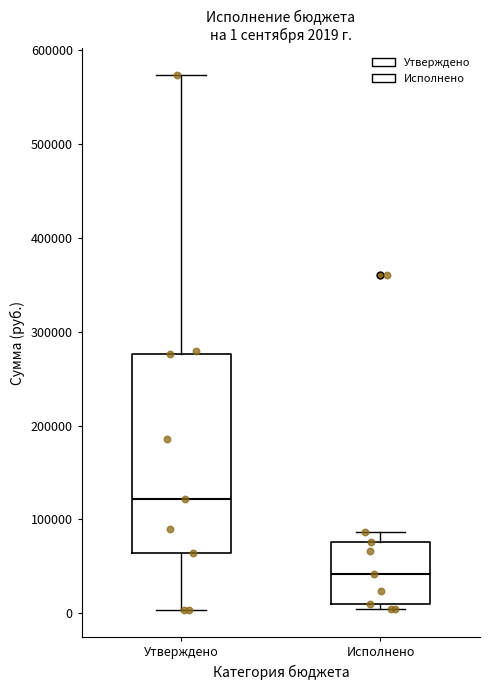

Which box has the highest median line?

Утверждено